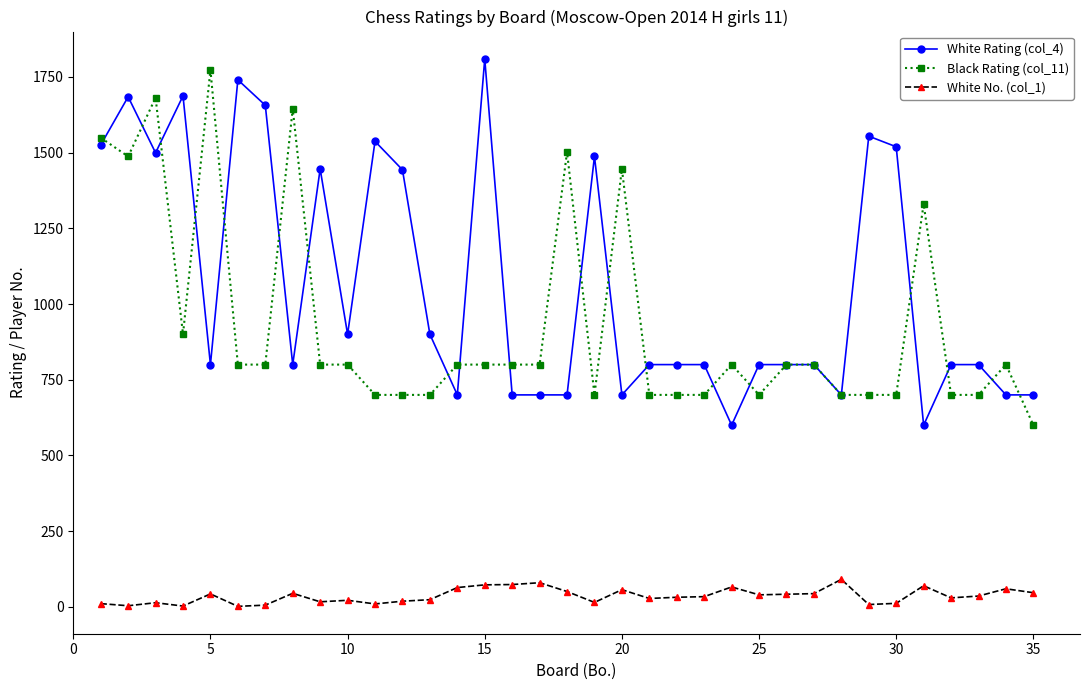

How many series are shown in this chart?

3